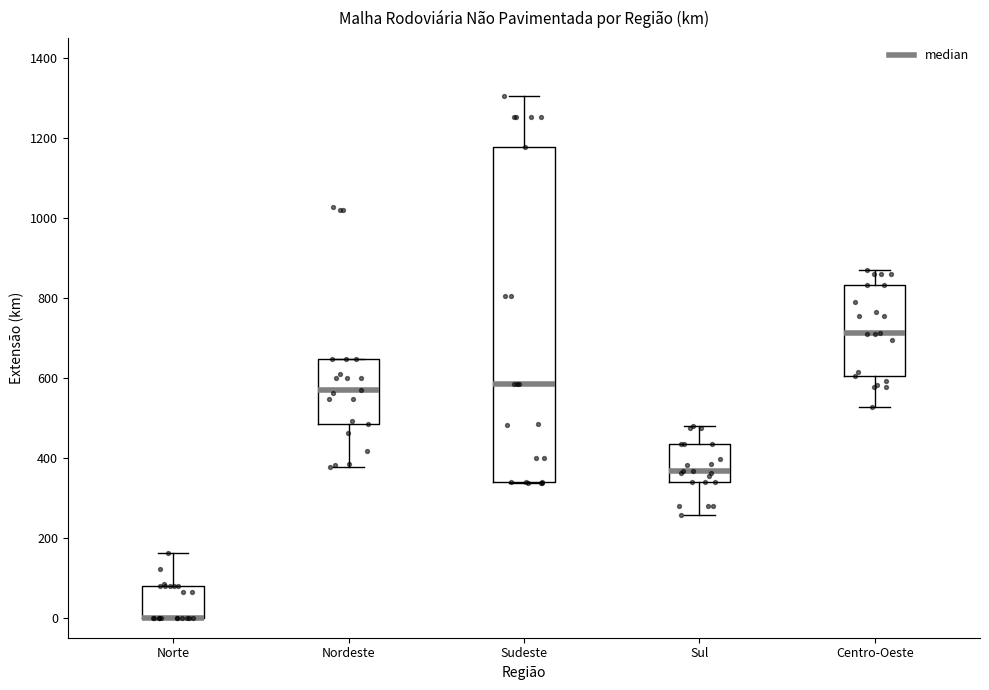

Where is the upper edge of the box for Centro-Oeste on the y-axis? The values are not printed on the chart, so give them approximately, as read against the axis.

840